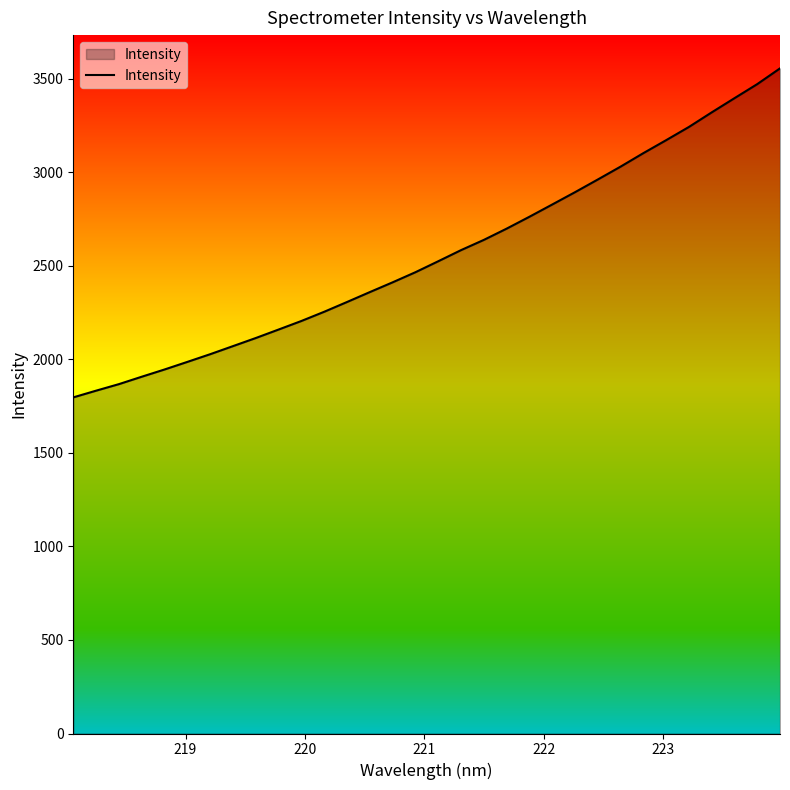

What is the smallest value displayed?

1796.8